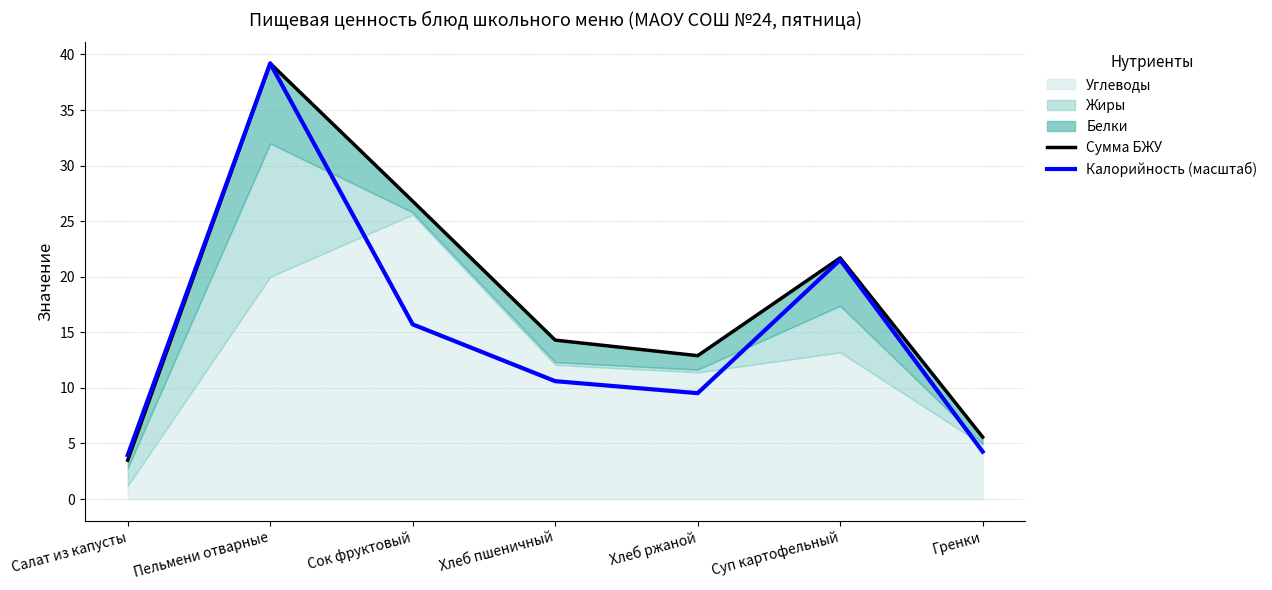

What is the difference between the highest and lowest values at Гренки?

1.3